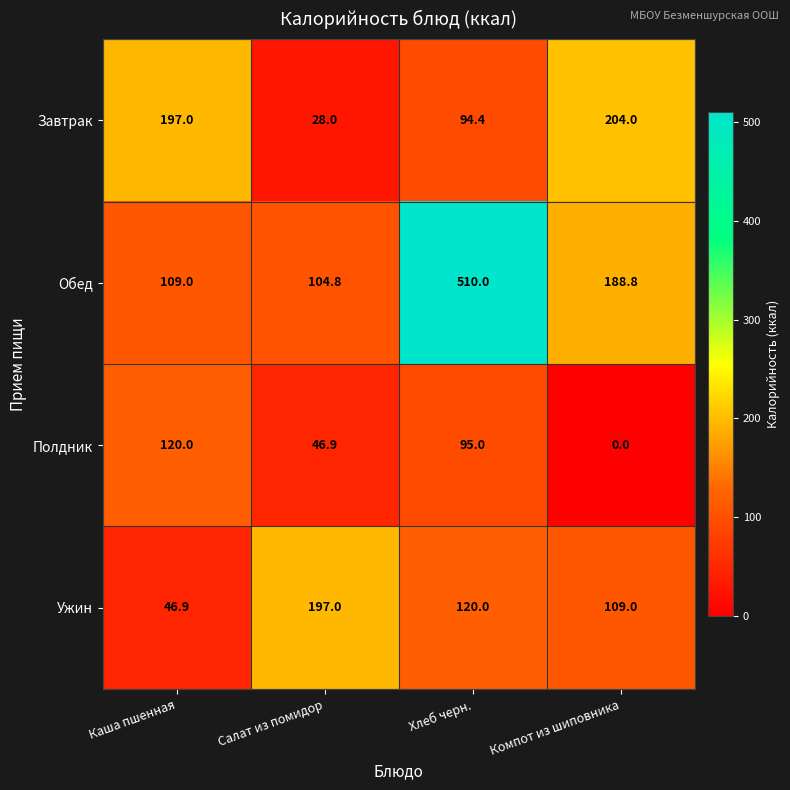

The value of Обед at Салат из помидор is 104.8. True or false?

True